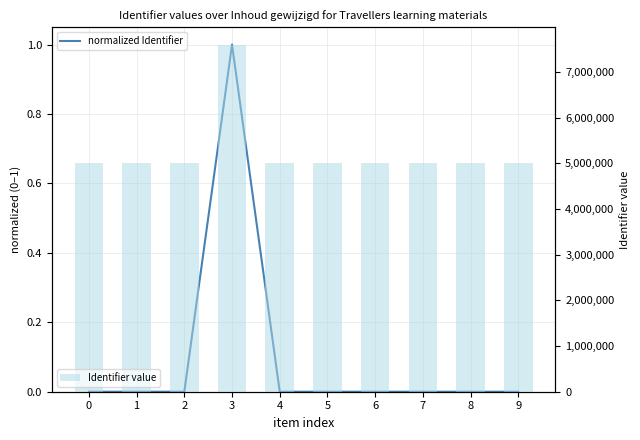

What is the difference between the Identifier value values at 7 and 1?

17